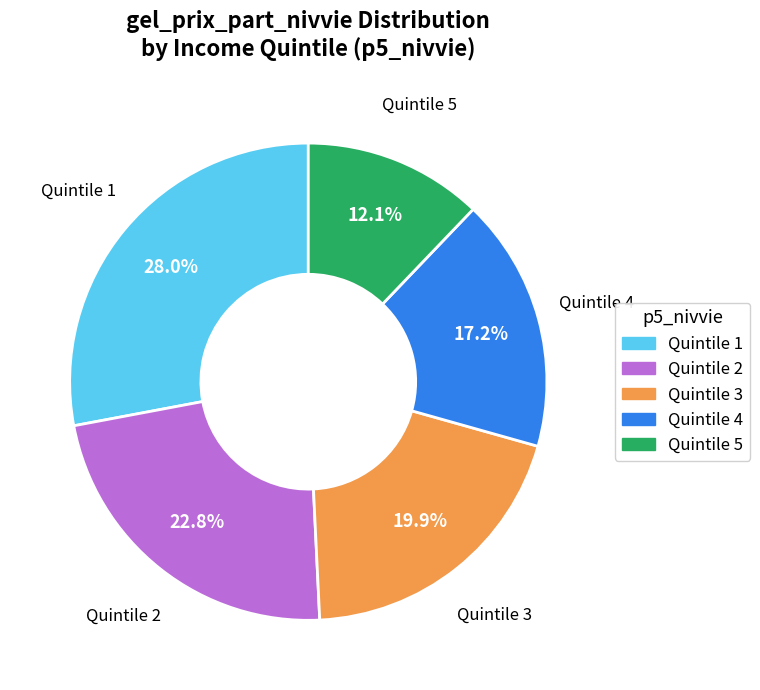

Does any single category account for the majority?

No